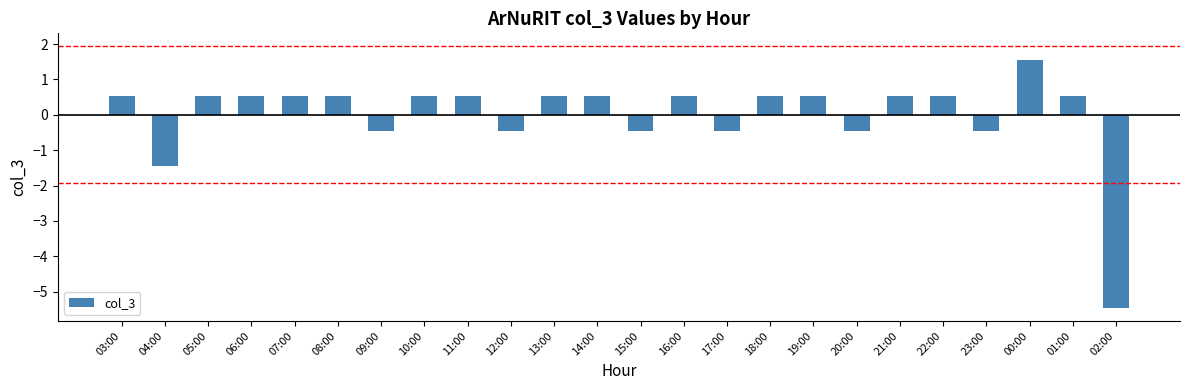

What is the difference between the maximum and second lowest values?

3.0